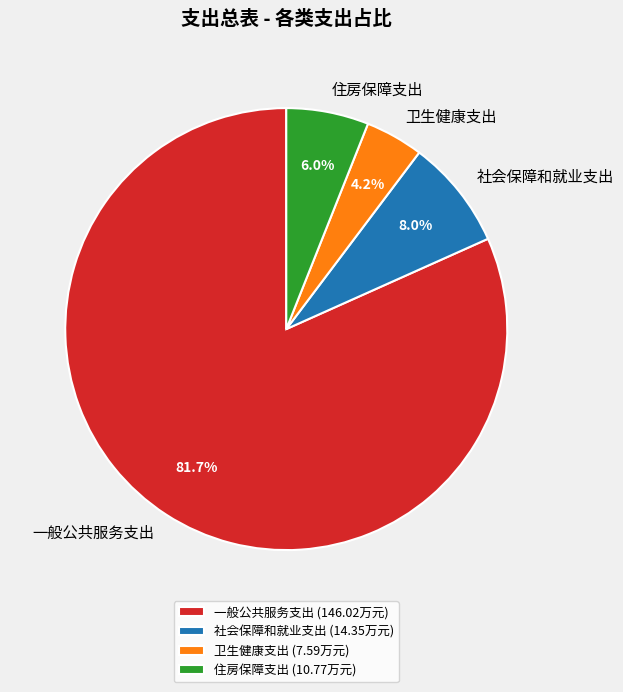

Combined, do 社会保障和就业支出 and 卫生健康支出 account for over 50%?

No